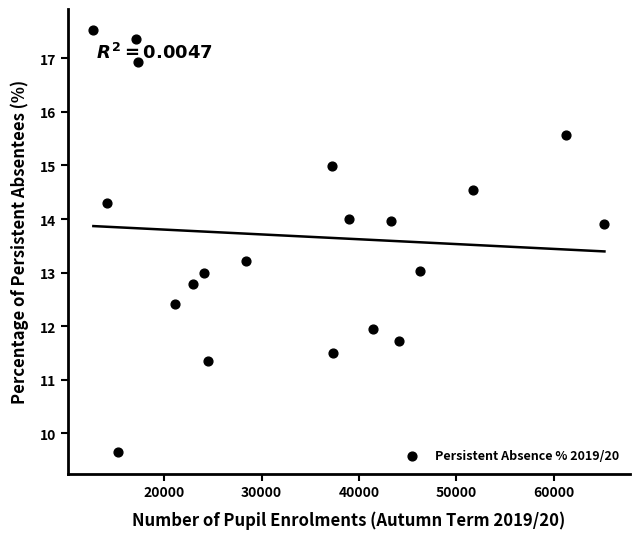

What is the range of X values (max minus min)?

52484.0